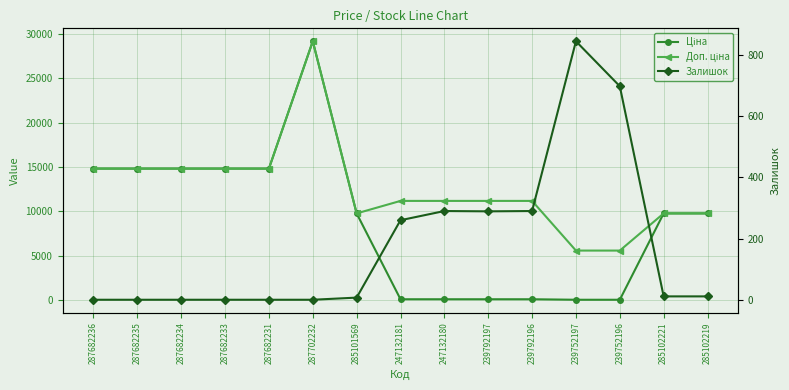

The value of Залишок at 287682236 is 434.8. True or false?

False